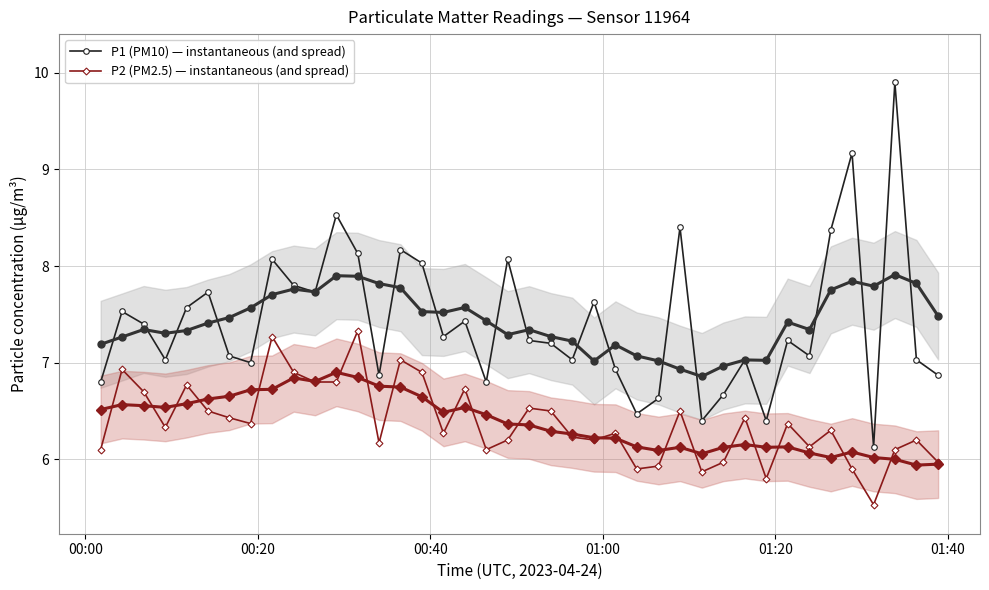

Which series has the largest range (max minus min)?

P1 (PM10) — instantaneous (and spread)